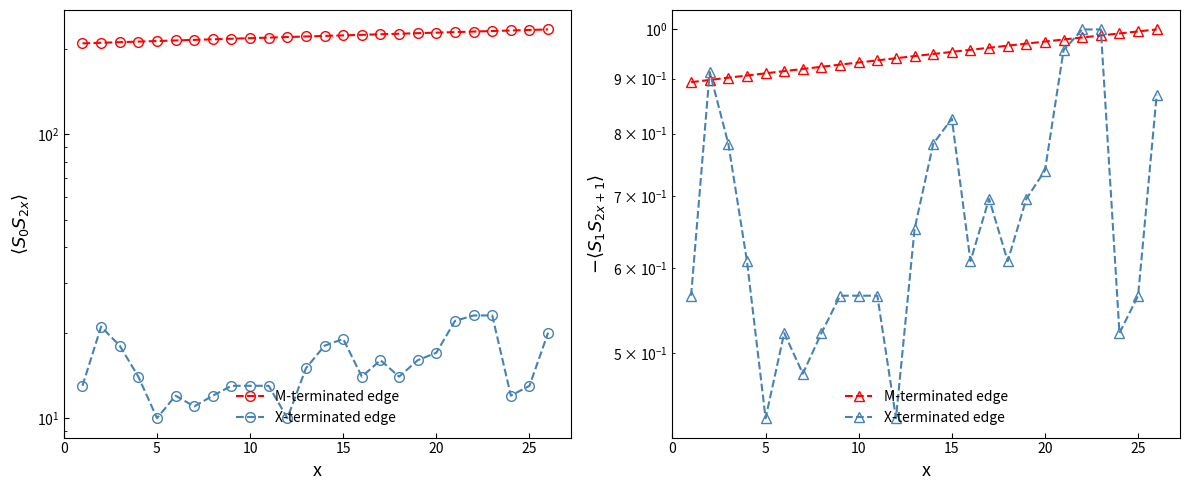

Does the chart display data point markers on the line(s)?

Yes